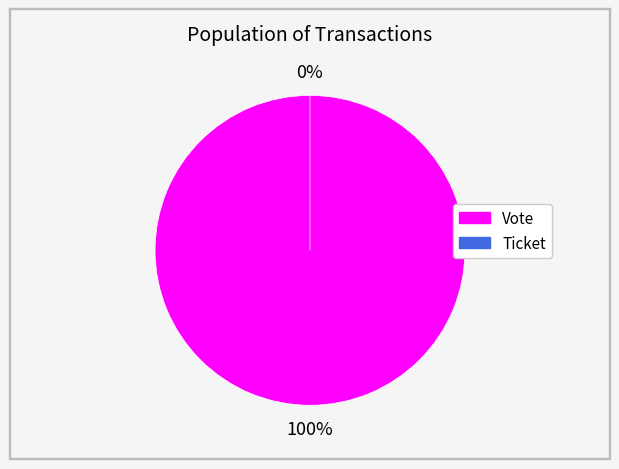

Which has a higher value, Ticket or Vote?

Vote